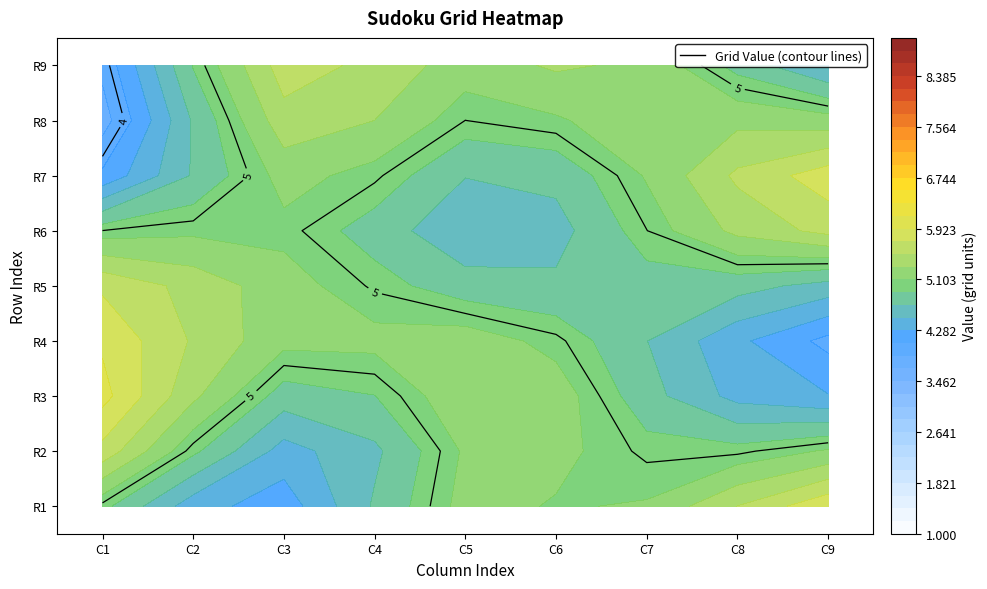

At 4, list the series in order from smallest to largest.

row9, row6, row5, row7, row2, row8, row3, row4, row1